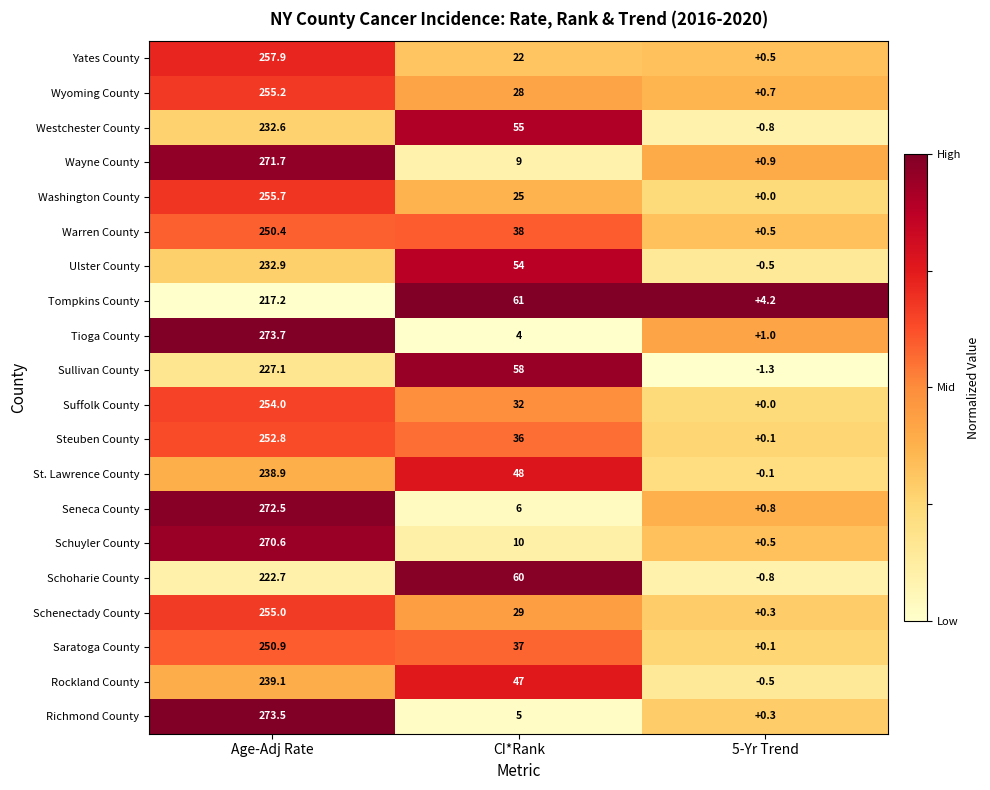

What is the total value across all series at Age-Adj Rate?

5004.4